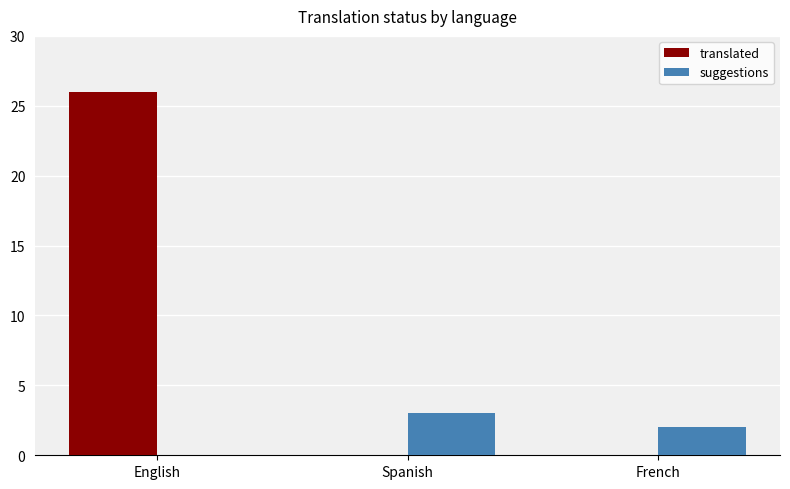

What value does the translated series have at English?

26